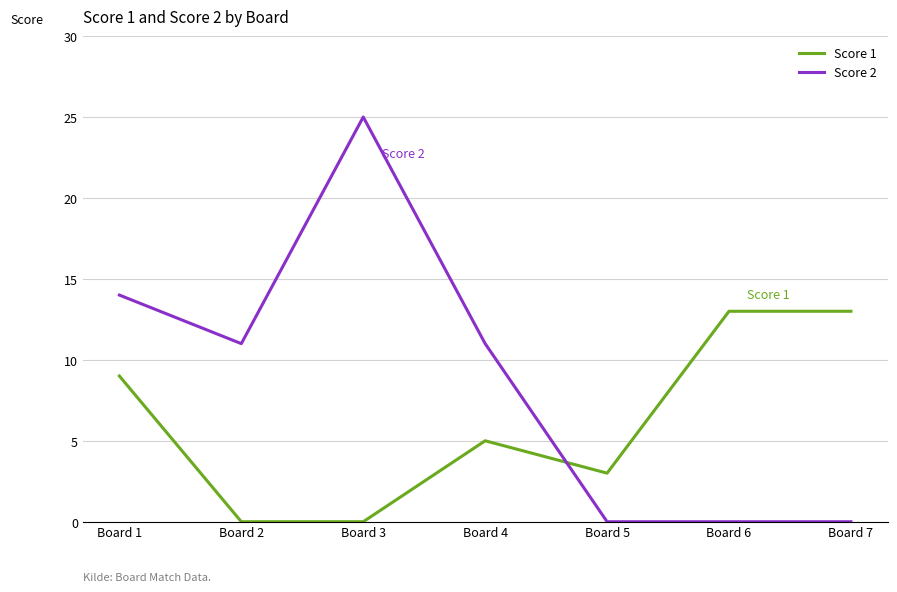

Which category has the highest value across all series?

Board 3